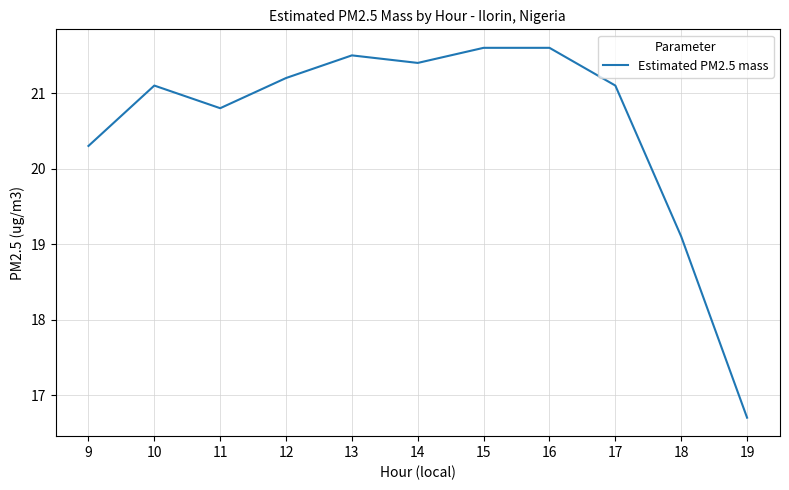

How many categories are shown in the chart?

11